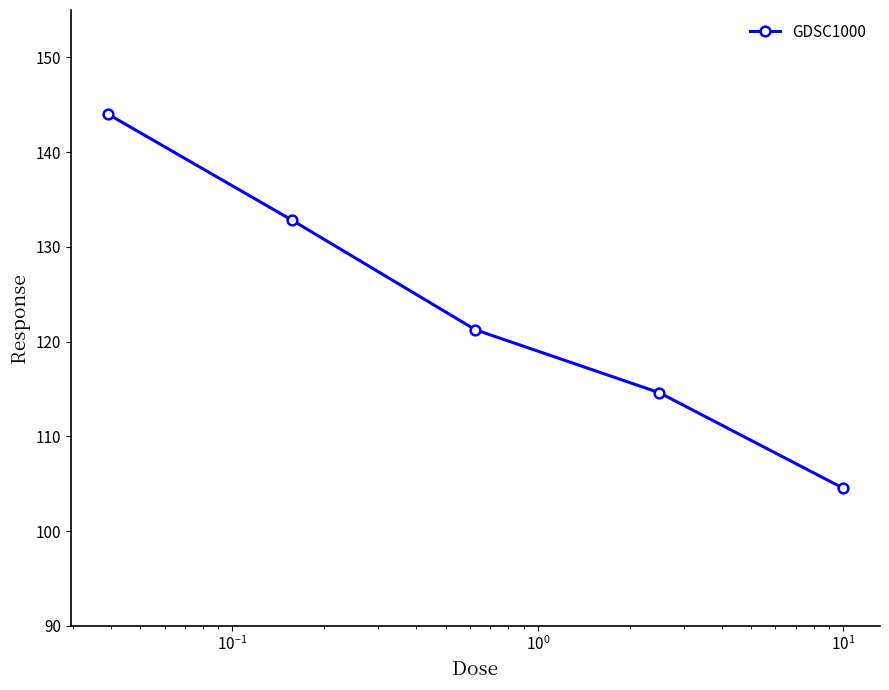

What is the sum of all values?

617.3